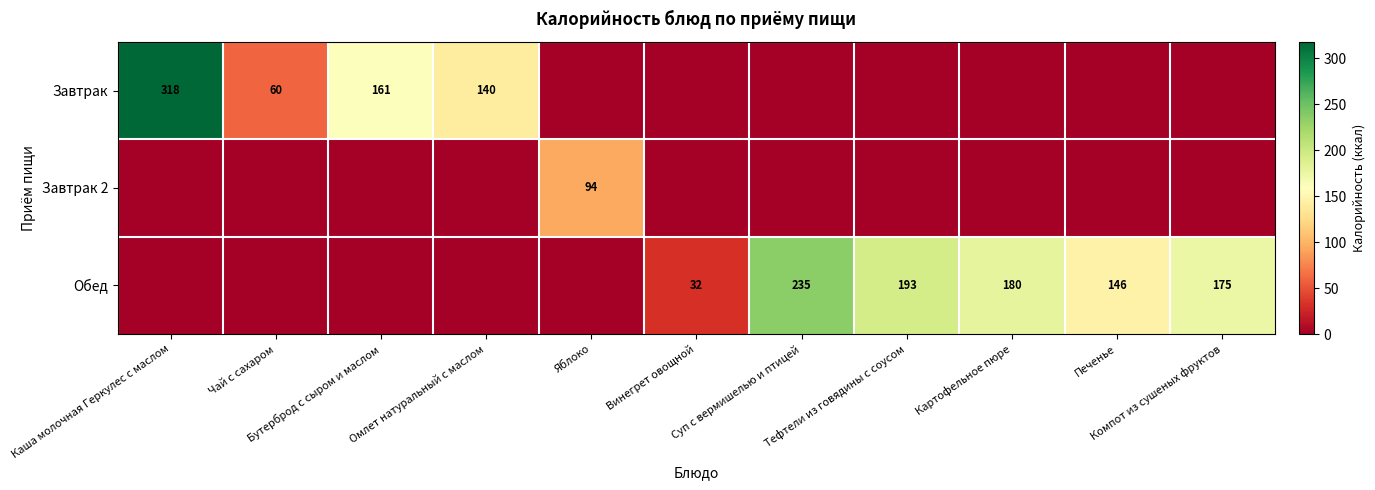

What is the greatest value displayed?

318.0